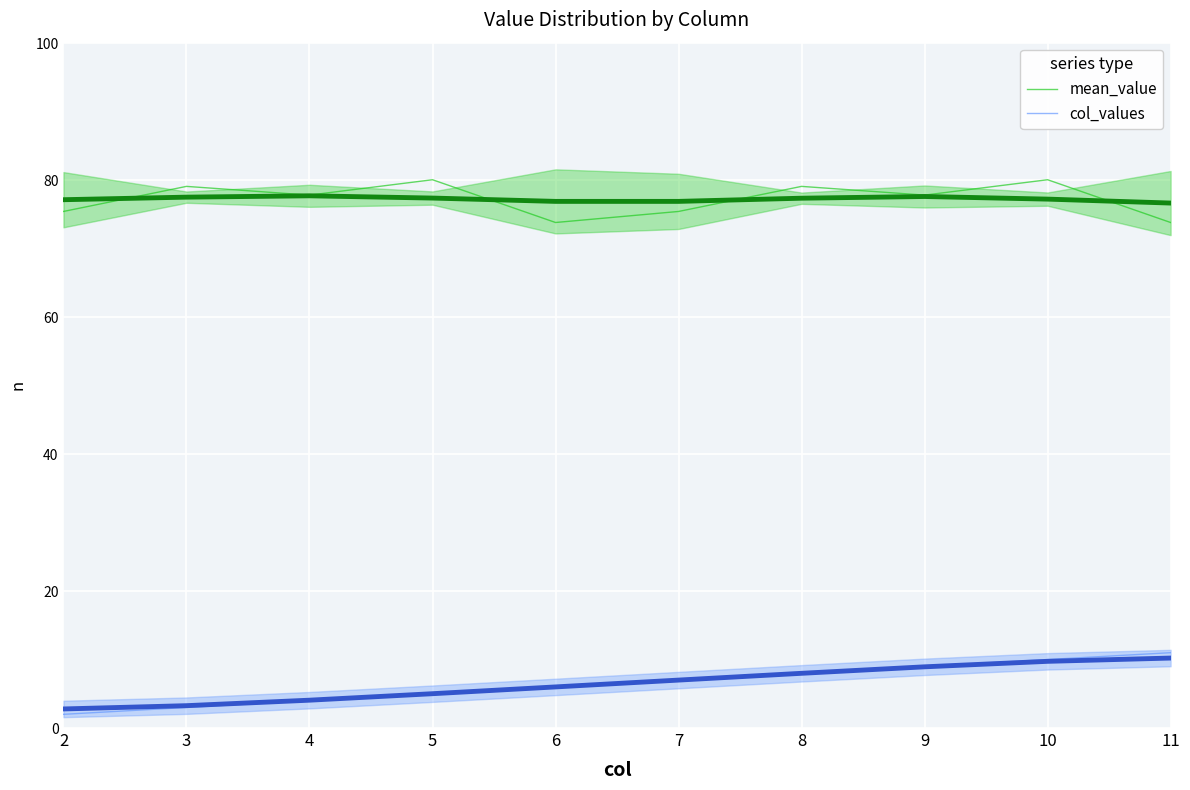

Which series changed the most between 3 and 5?

col_values